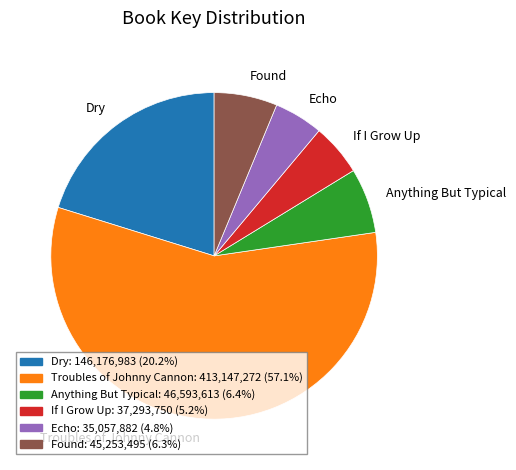

Is it true that Echo is 5% of the pie?

True